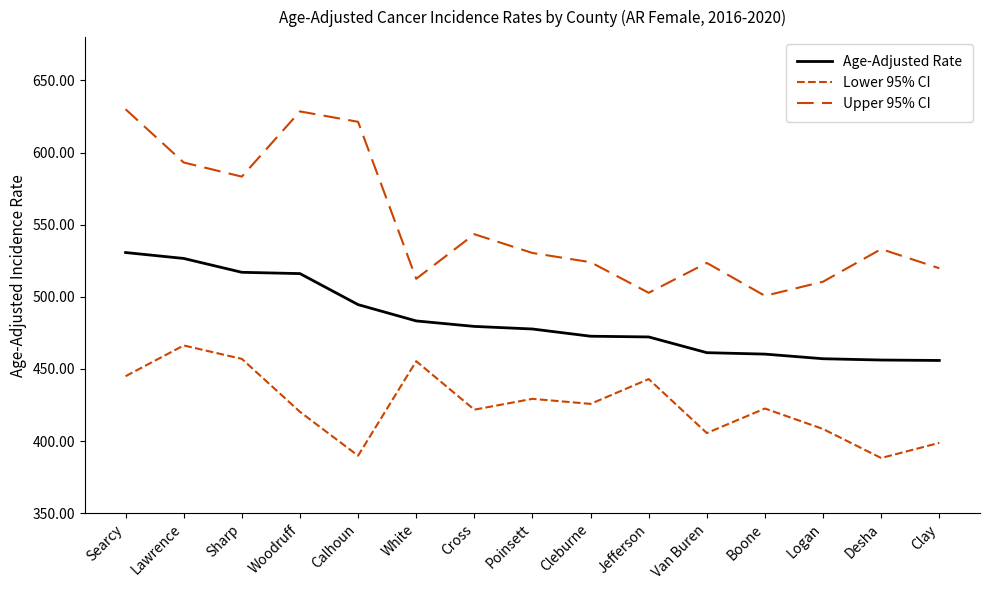

Where is Age-Adjusted Rate nearest to the value 493?

Calhoun